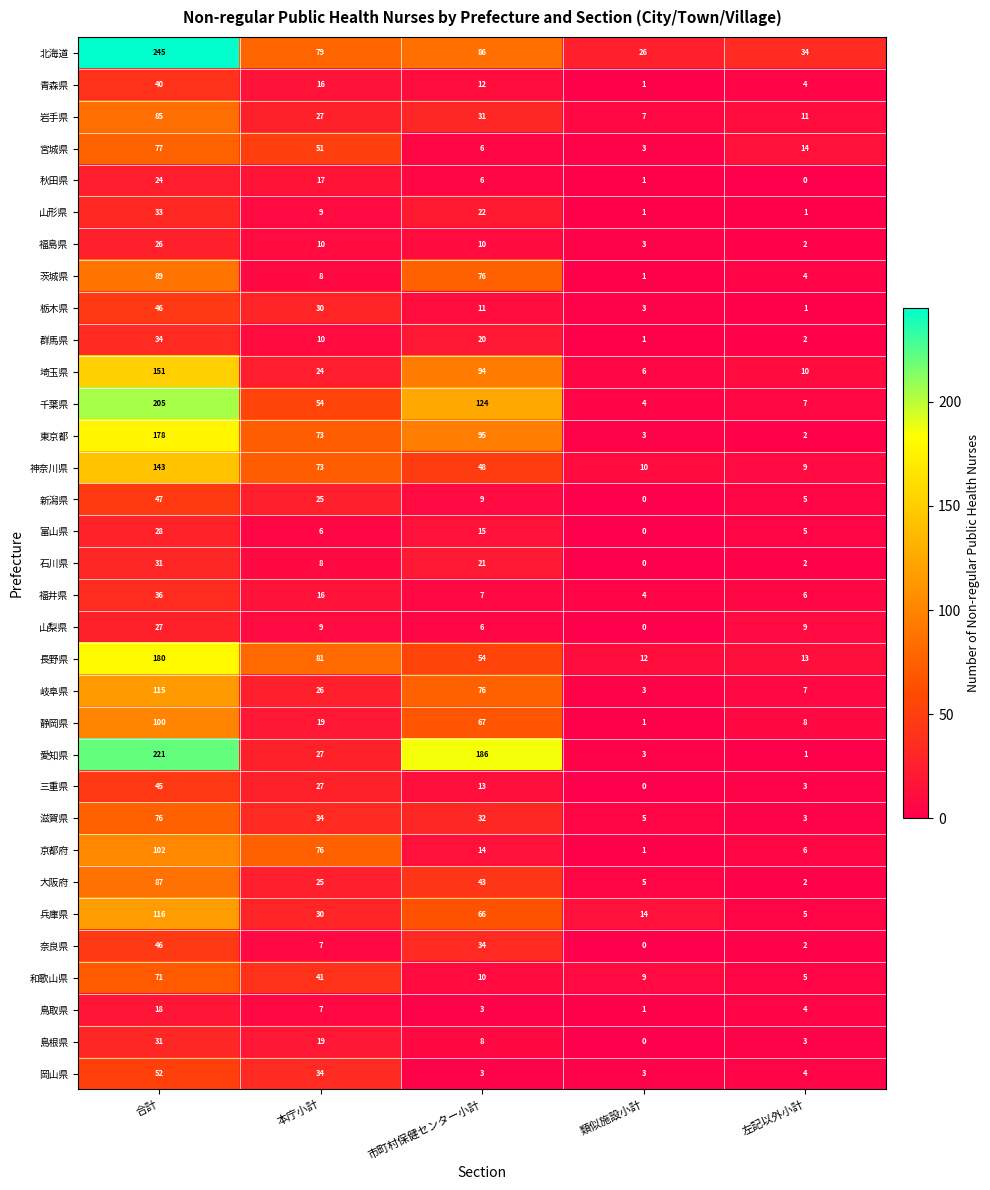

What is the sum of the 青森県 values at 市町村保健センター小計 and 類似施設小計?

13